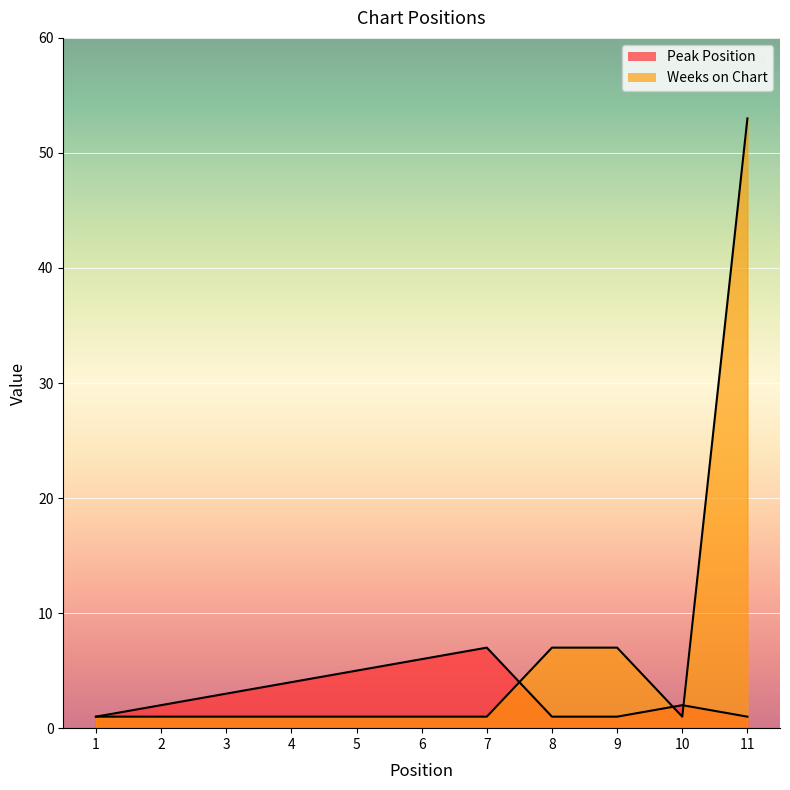

At which category does Peak Position reach its first local peak?

7